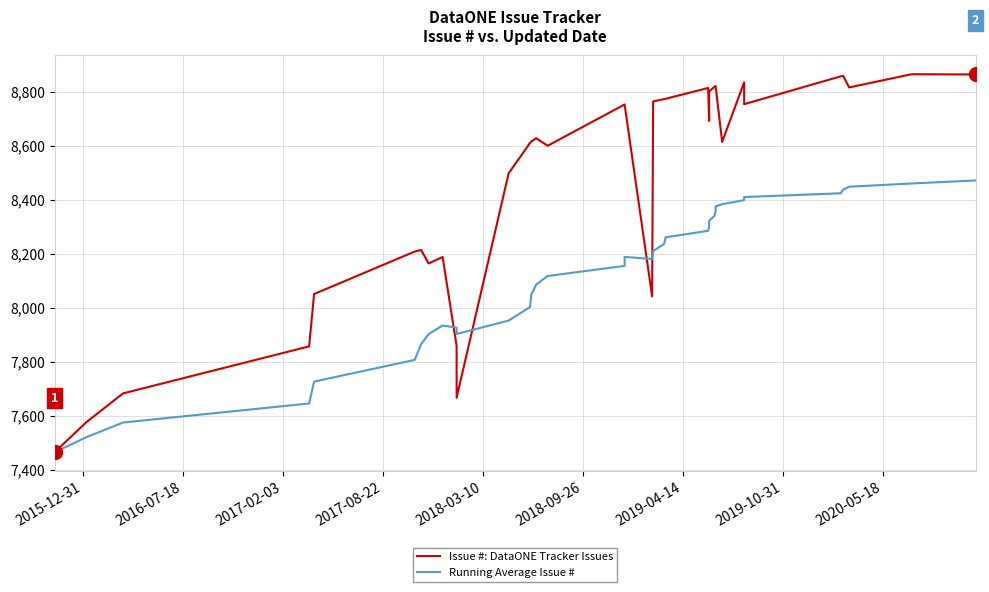

The Issue #: DataONE Tracker Issues series shows 6002.4 at 30. True or false?

False